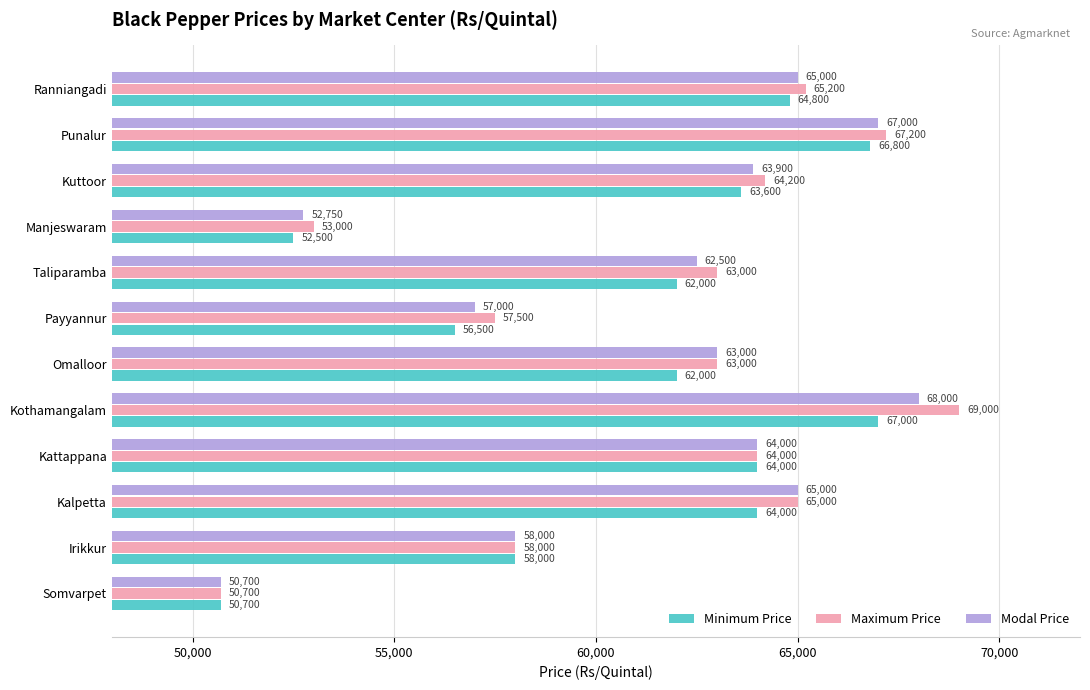

True or false: Maximum Price has a value of 63000 at Omalloor.

True